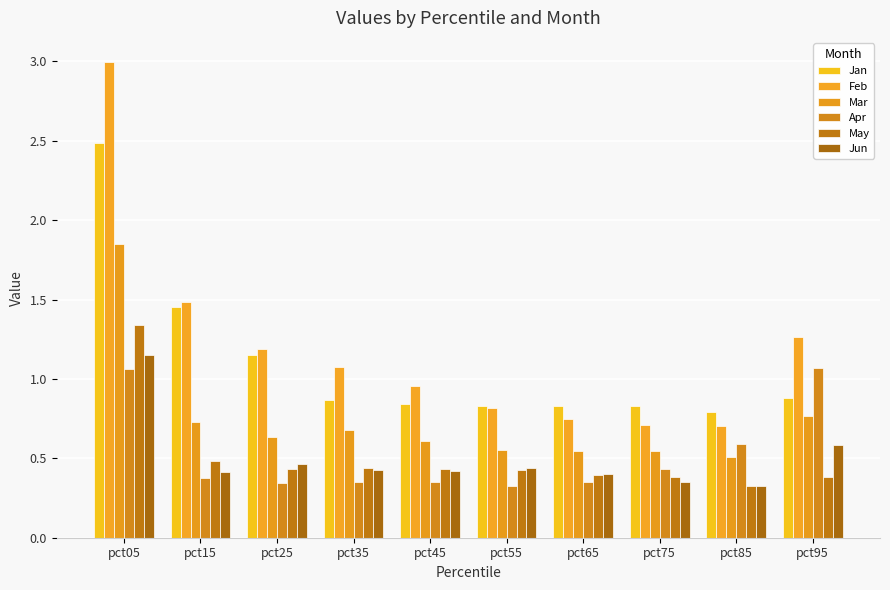

How many bars are there in each group?

6